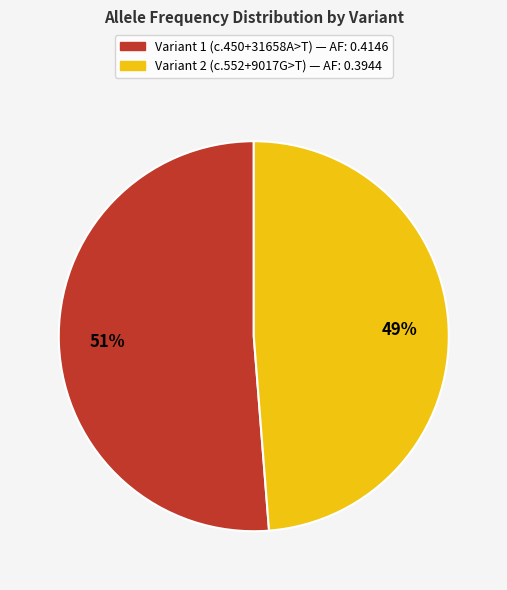

To the nearest percent, what is the difference between the largest and smallest slice percentages?

2%